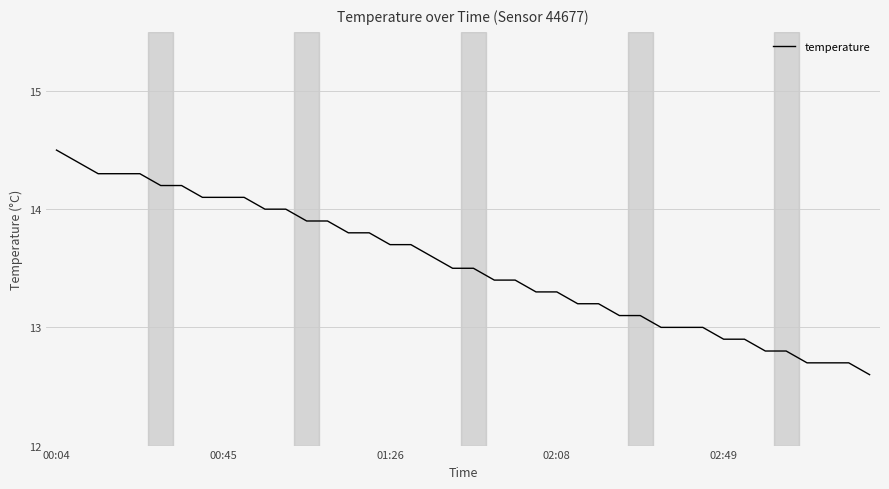

What is the difference between the maximum and minimum values?

1.9